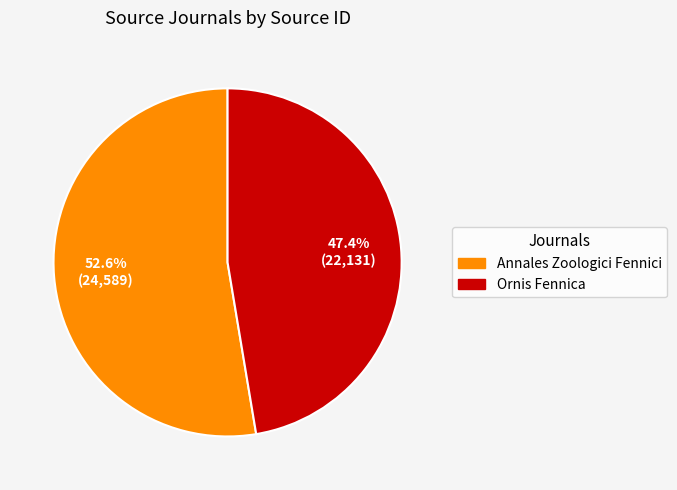

Is there a majority slice in this chart?

Yes